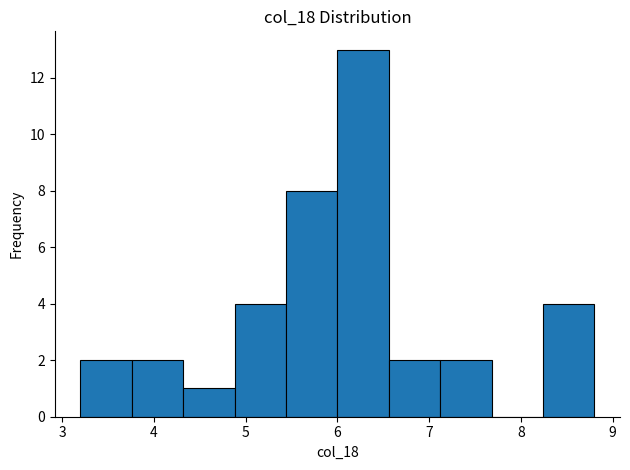

Which range on the x-axis has the tallest bar?

6.00 to 6.56